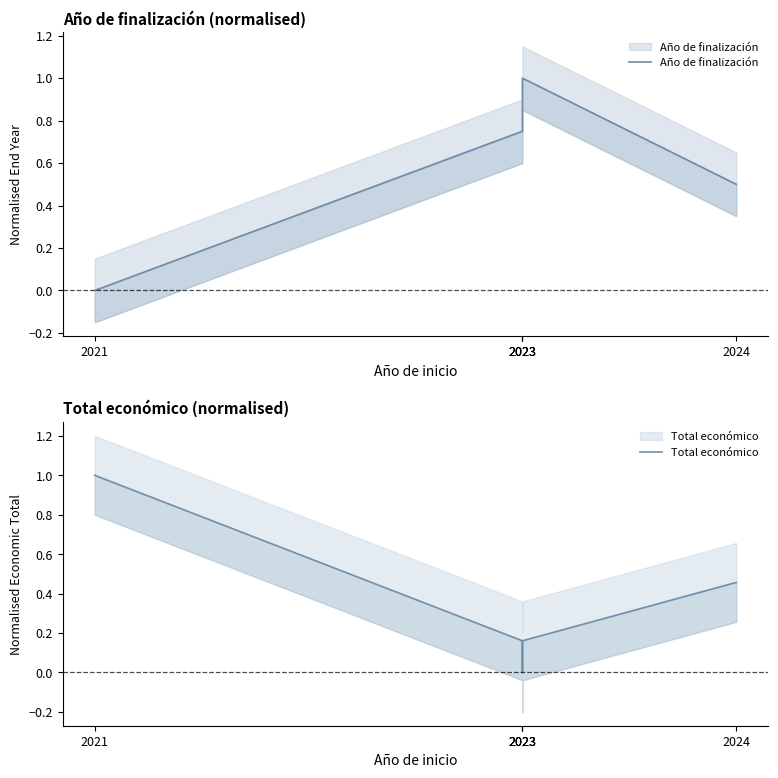

What is the approximate value of Total económico at 2023?

0.2